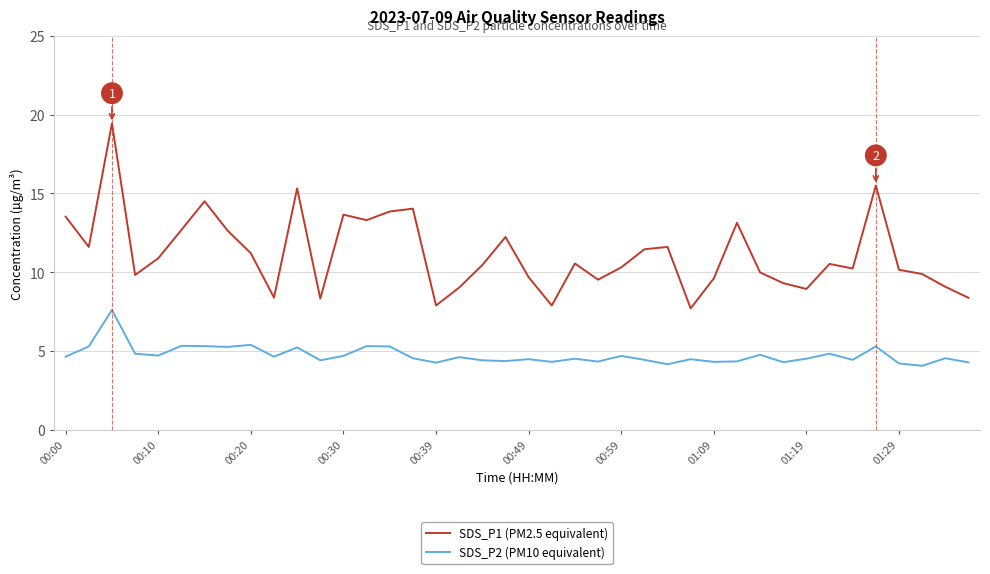

Which series has the largest range (max minus min)?

SDS_P1 (PM2.5 equivalent)